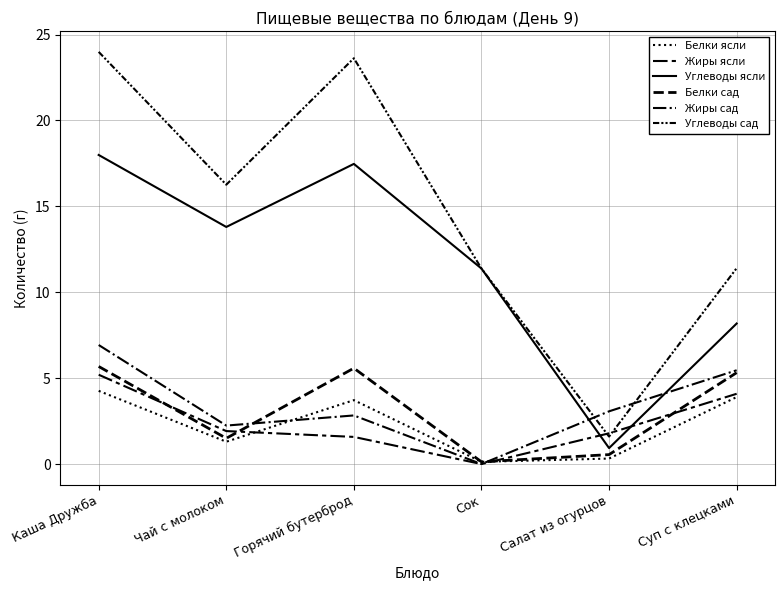

Which category has the lowest value in the Жиры сад series?

Сок